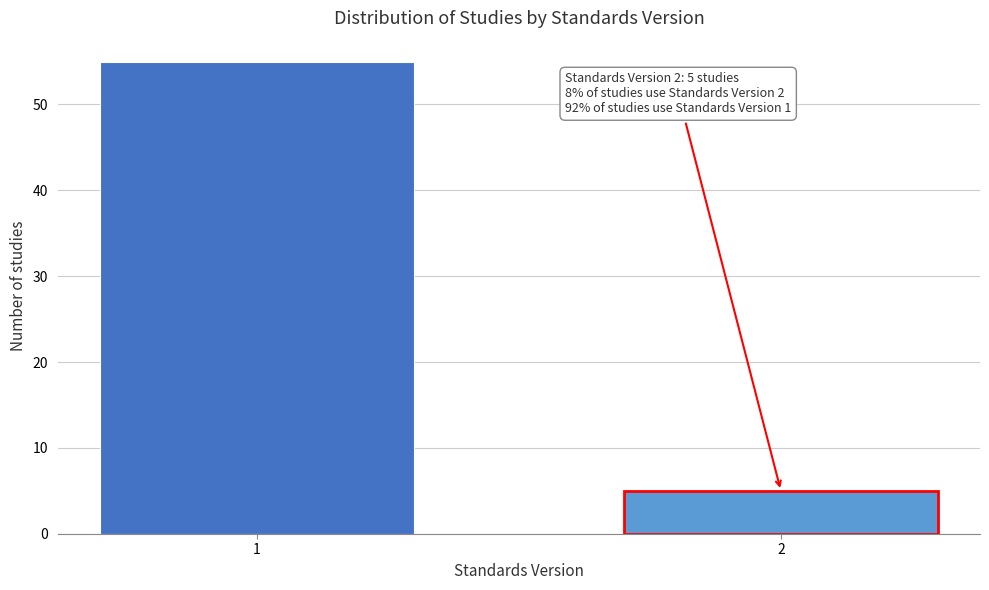

Reading left to right, list all the values displayed in this chart.

55	5